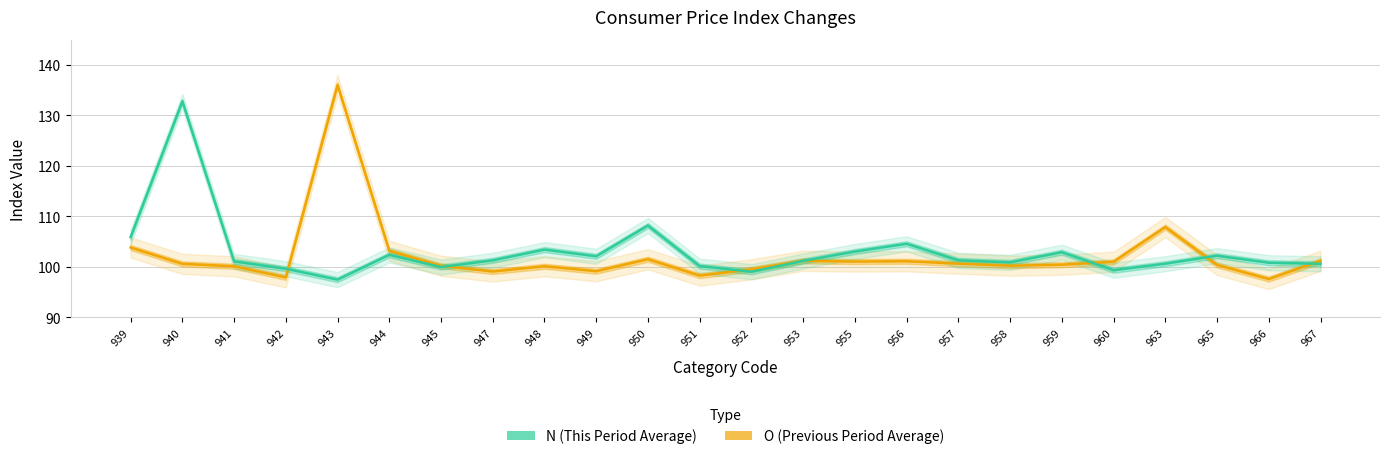

At which label does O (Previous Period Average) first exceed 100?

939